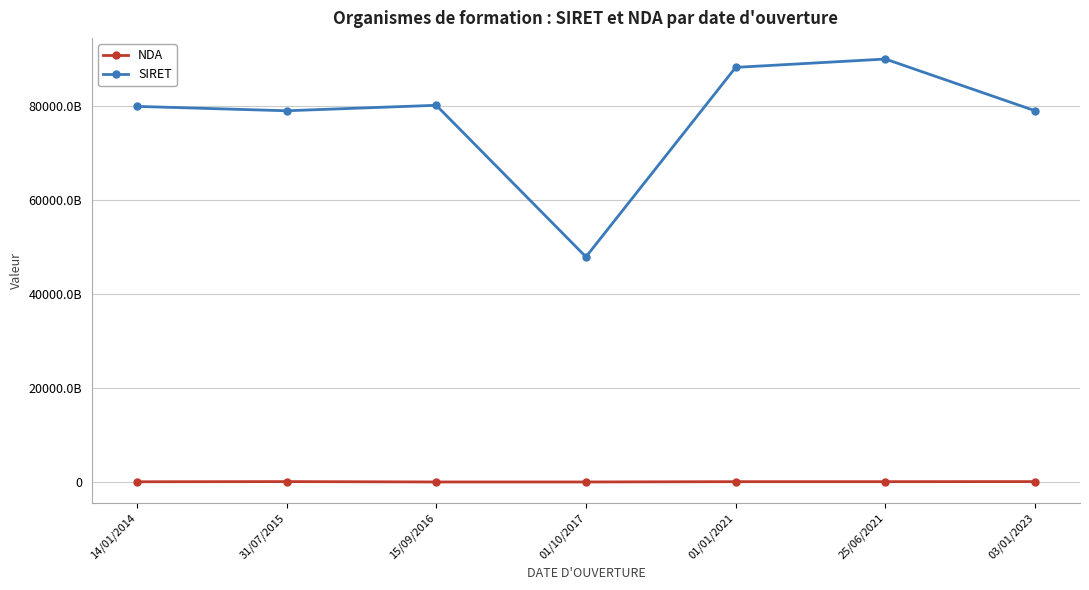

Rank the series by their maximum value, from highest to lowest.

SIRET, NDA